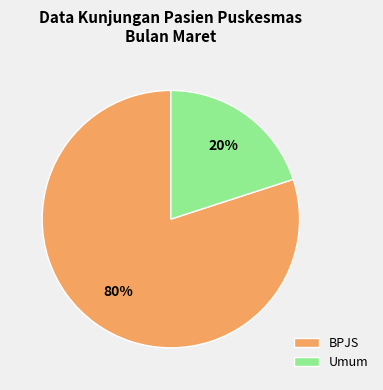

To the nearest percent, what portion does BPJS represent?

80%